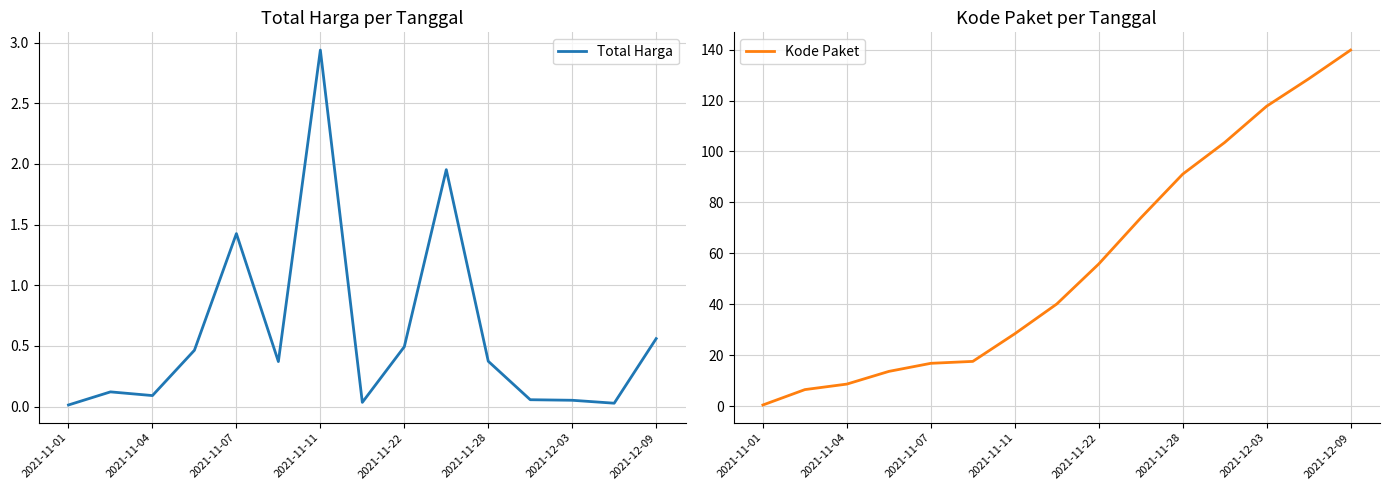

The Total Harga series shows 0.1 at 2021-11-28. True or false?

False